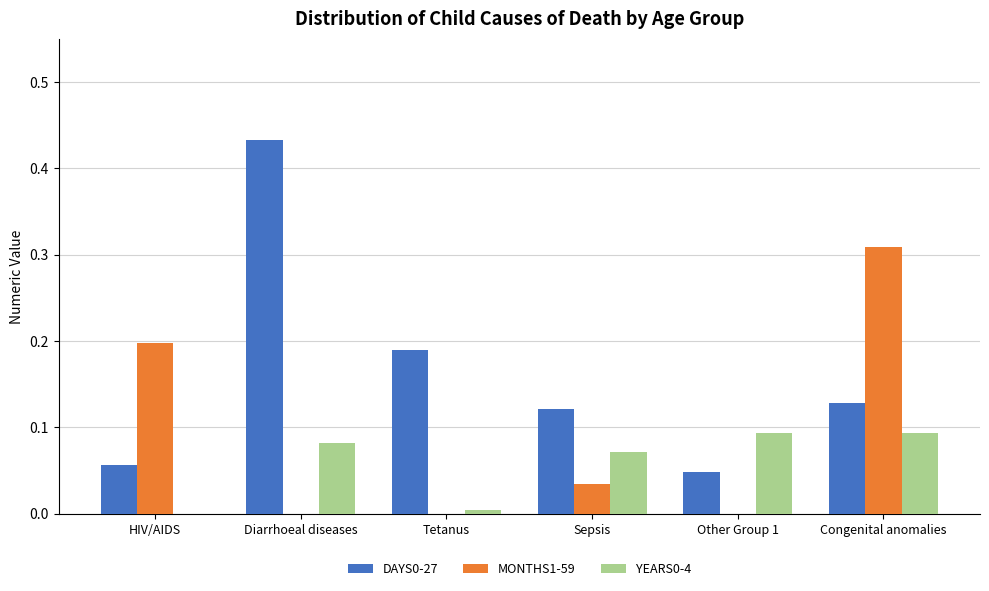

Which series changed the most between HIV/AIDS and Tetanus?

MONTHS1-59